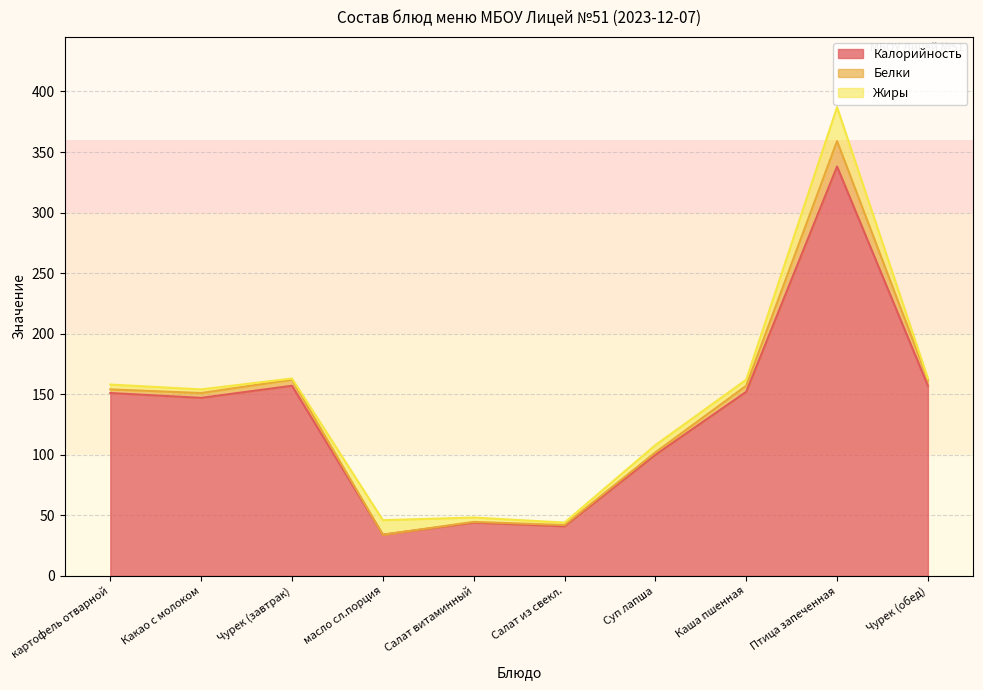

How many values in Белки are above zero?

9